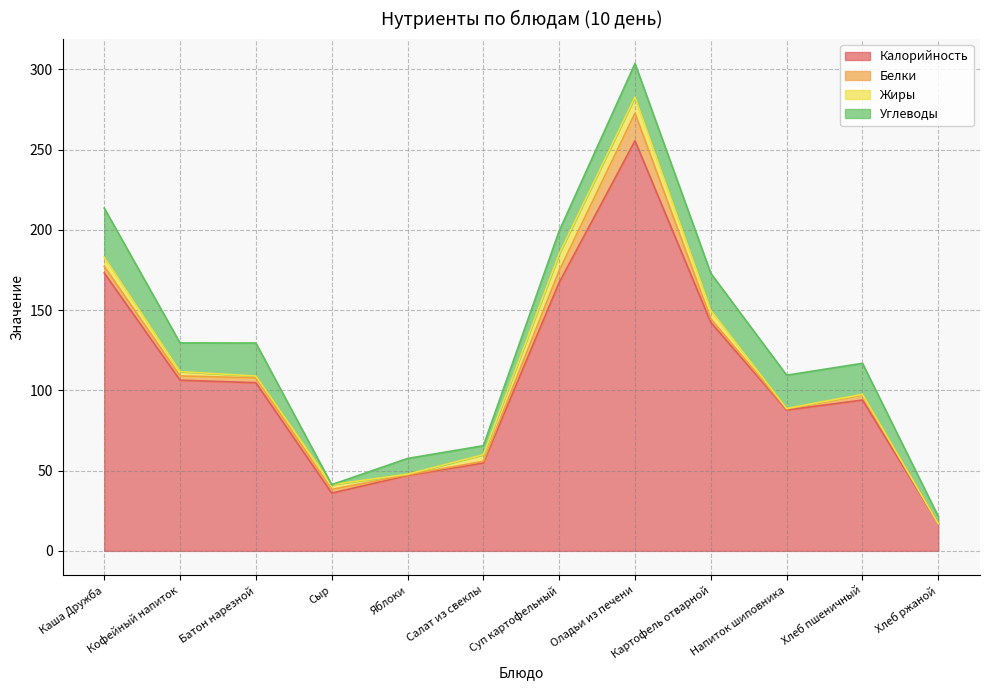

Reading right to left, extract all data points from this chart.

Калорийность: Хлеб ржаной=16.9	Хлеб пшеничный=94.0	Напиток шиповника=87.8	Картофель отварной=142.3	Оладьи из печени=255.5	Суп картофельный=167.2	Салат из свеклы=54.8	Яблоки=47.0	Сыр=36.0	Батон нарезной=104.8	Кофейный напиток=106.4	Каша Дружба=173.2
Белки: Хлеб ржаной=0.0	Хлеб пшеничный=3.2	Напиток шиповника=0.7	Картофель отварной=2.3	Оладьи из печени=17.2	Суп картофельный=7.4	Салат из свеклы=1.1	Яблоки=0.4	Сыр=2.3	Батон нарезной=3.0	Кофейный напиток=2.7	Каша Дружба=4.1
Жиры: Хлеб ржаной=0.0	Хлеб пшеничный=0.4	Напиток шиповника=0.3	Картофель отварной=5.3	Оладьи из печени=10.1	Суп картофельный=10.4	Салат из свеклы=4.1	Яблоки=0.4	Сыр=3.0	Батон нарезной=1.2	Кофейный напиток=2.7	Каша Дружба=5.8
Углеводы: Хлеб ржаной=4.4	Хлеб пшеничный=19.3	Напиток шиповника=20.7	Картофель отварной=23.0	Оладьи из печени=20.9	Суп картофельный=14.3	Салат из свеклы=5.6	Яблоки=9.8	Сыр=0.0	Батон нарезной=20.6	Кофейный напиток=17.9	Каша Дружба=30.5